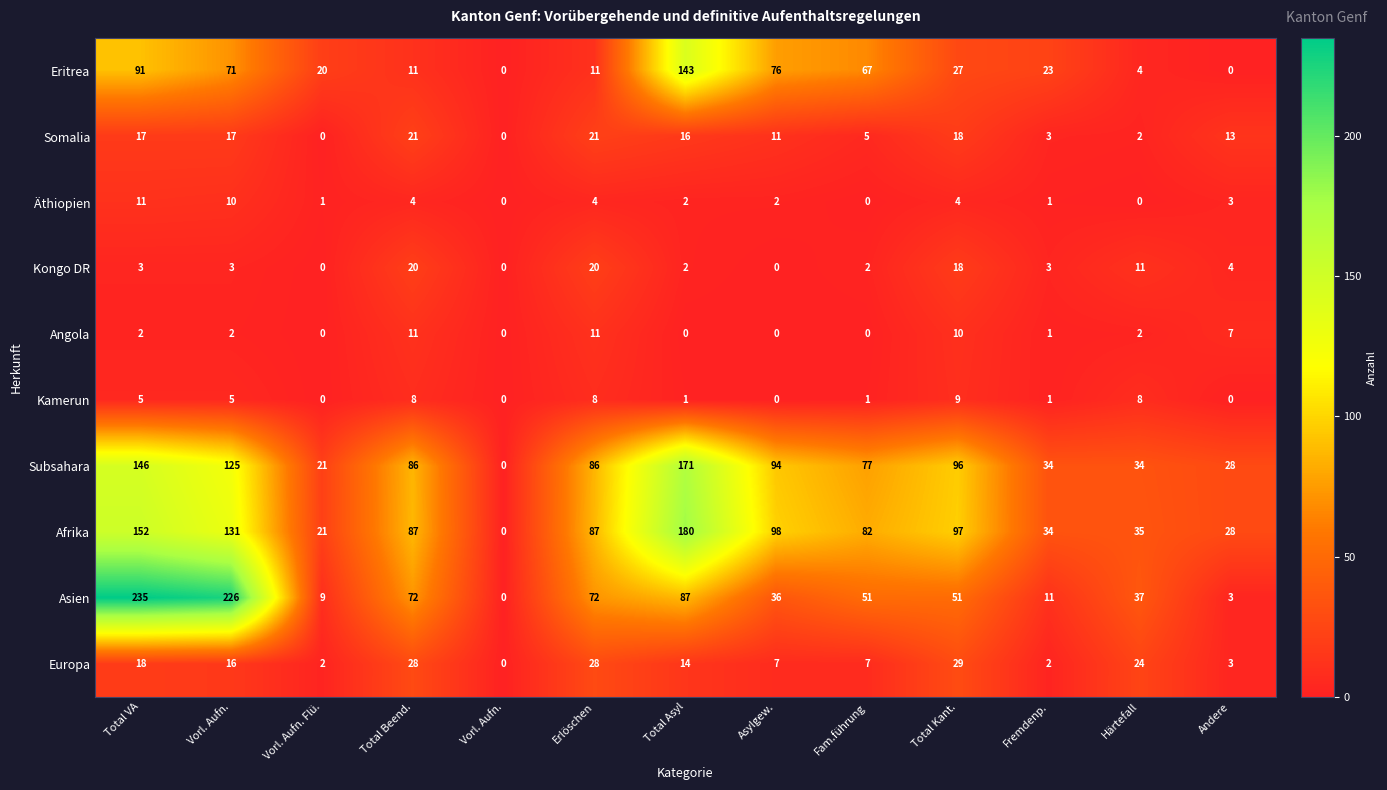

How many positive values does the Afrika series have?

12